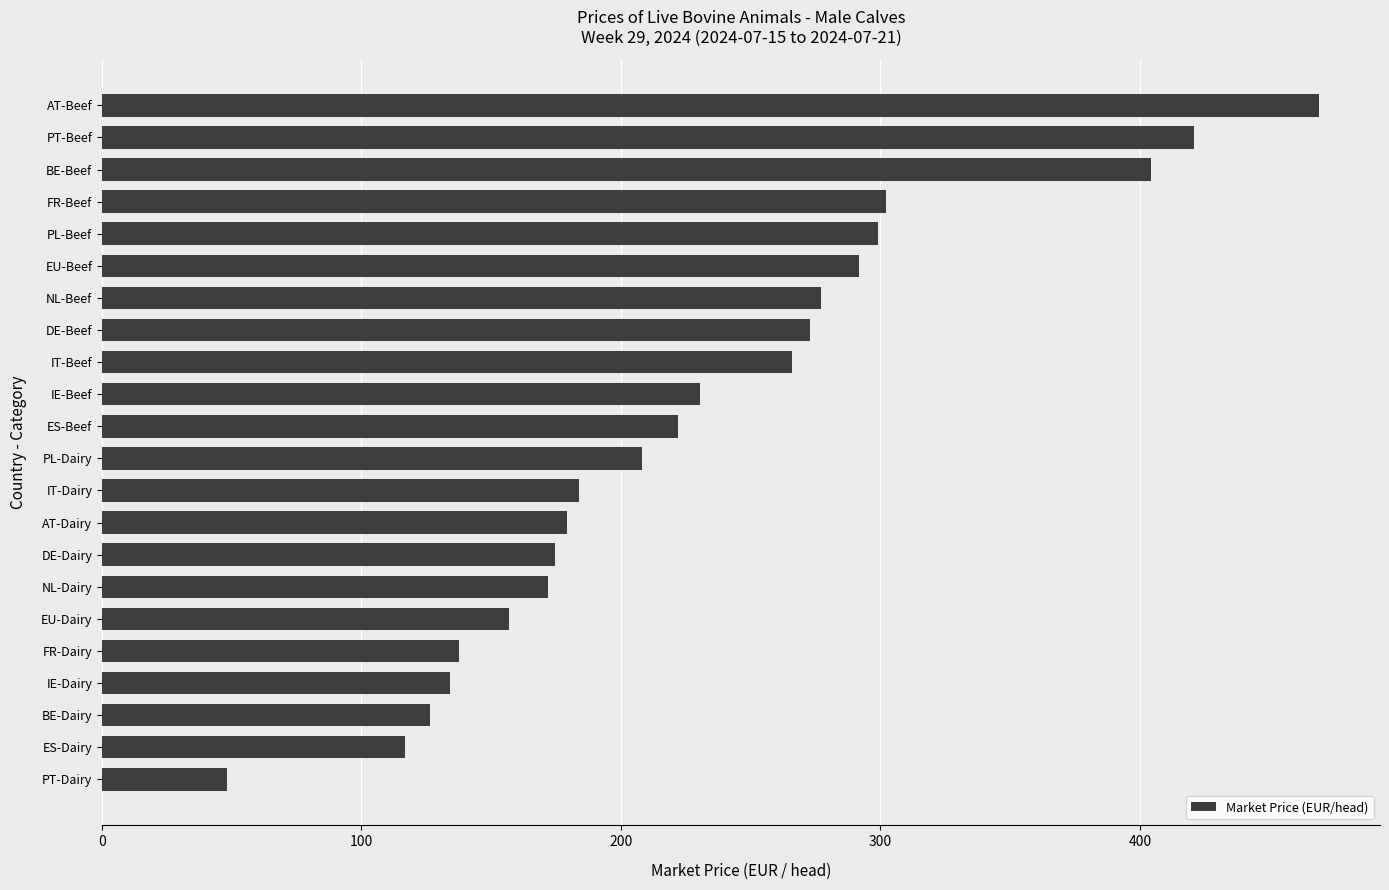

What is the difference between the maximum and minimum values?

420.8